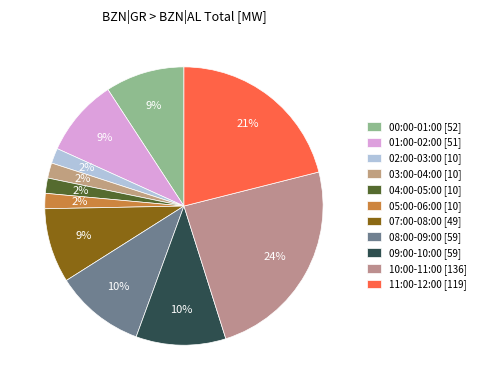

Count the number of slices in the pie.

11